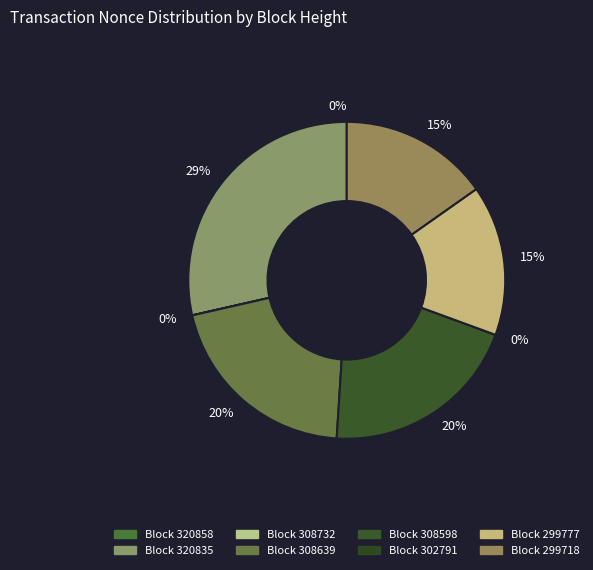

Does any single category account for the majority?

No